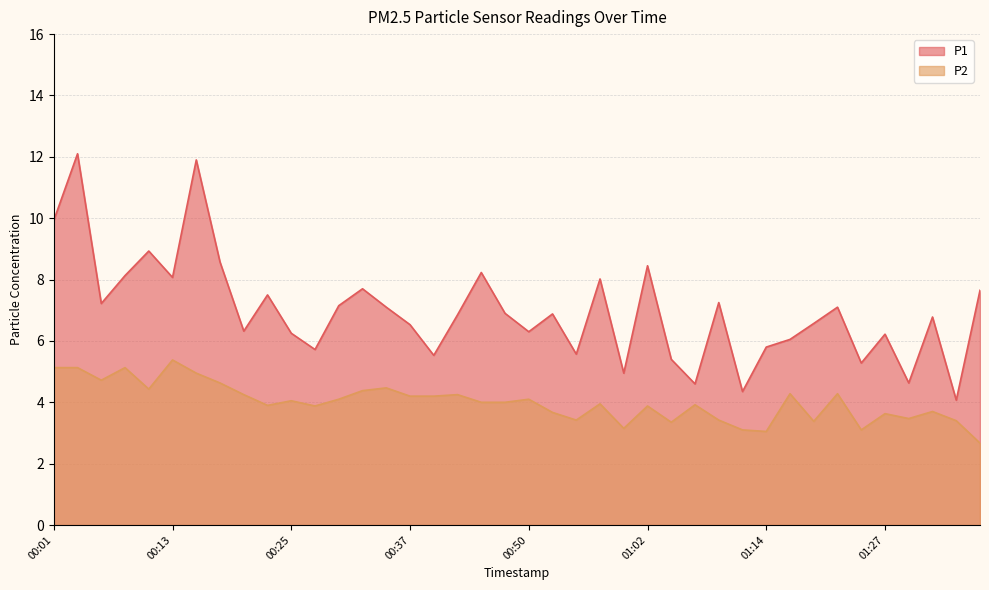

What is the greatest value displayed?

12.1